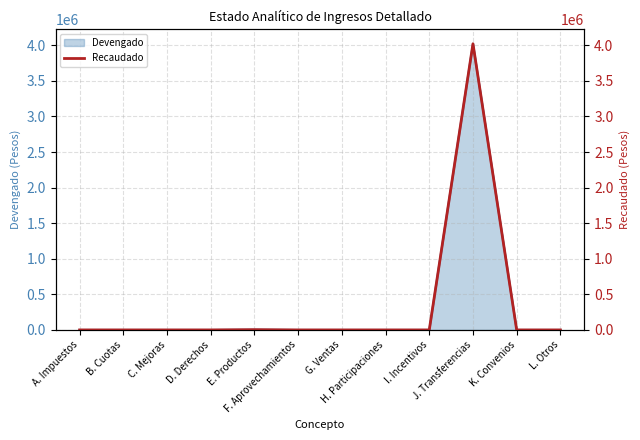

What is the change in value from F. Aprovechamientos to J. Transferencias?

+4021959